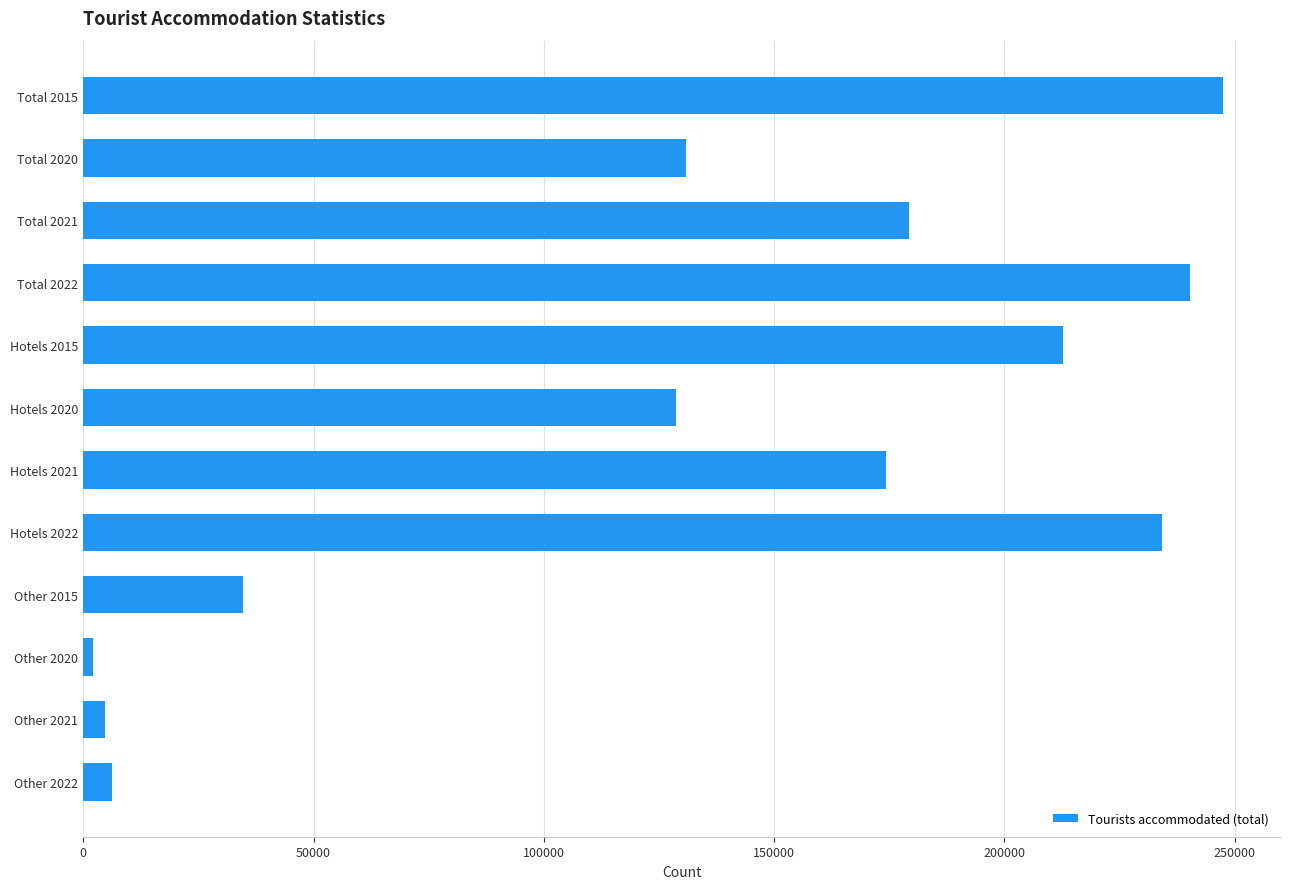

Which label corresponds to the largest value in the chart?

Total 2015